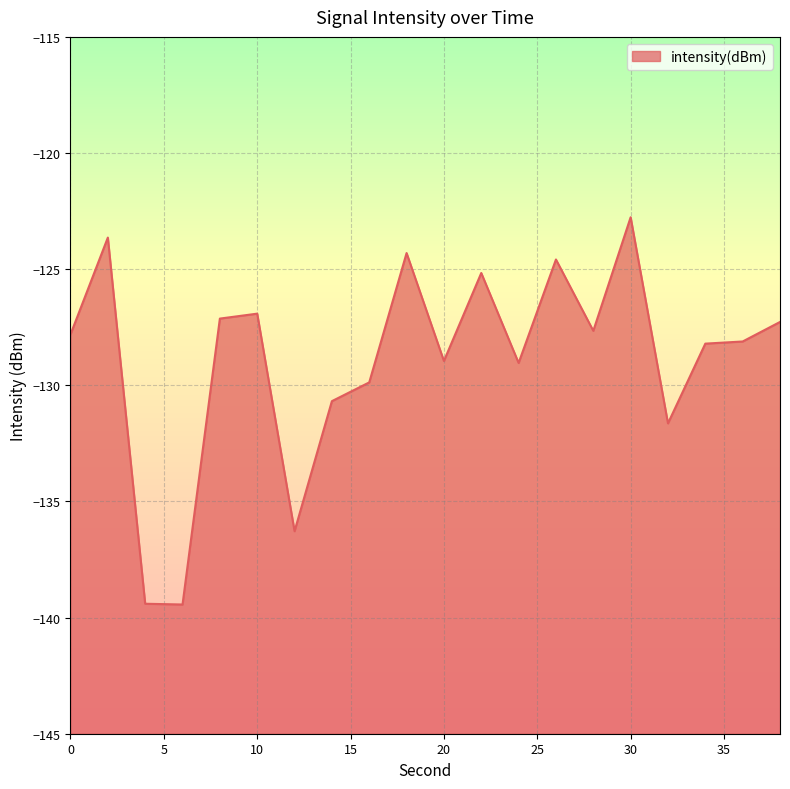

How many series are shown in this chart?

1